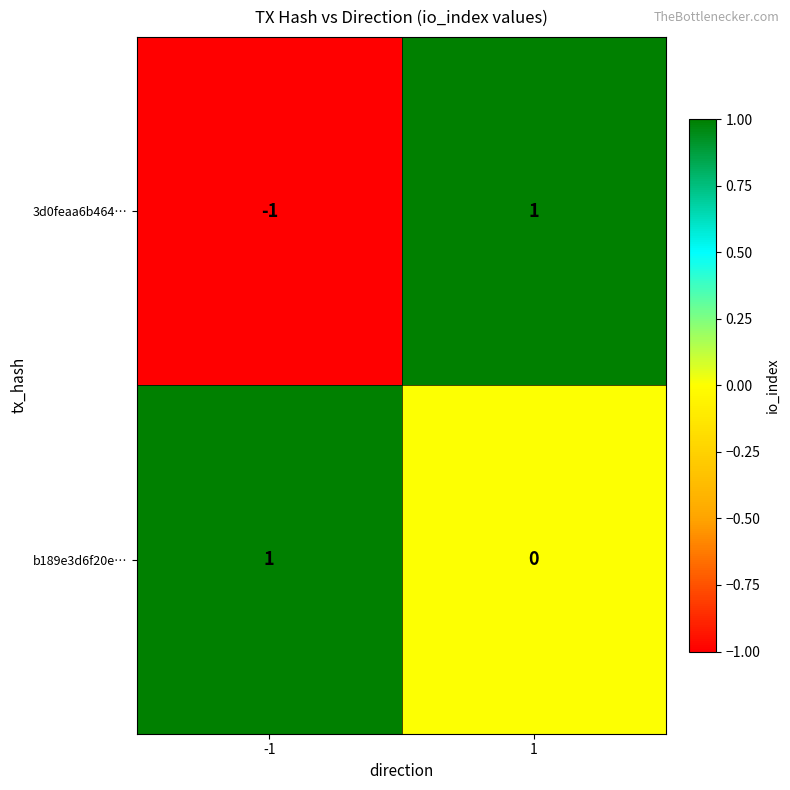

Which series has the widest spread of values?

3d0feaa6b464…